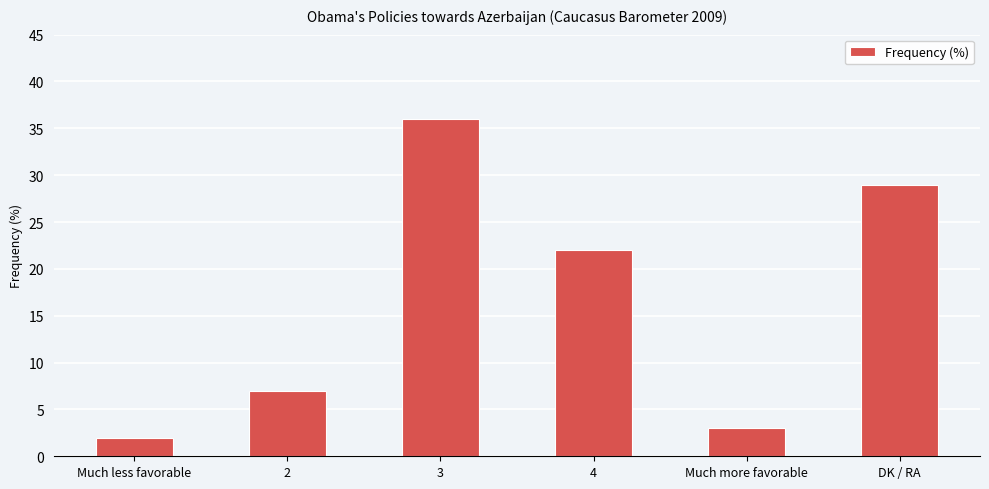

Where is the data nearest to the value 19?

4